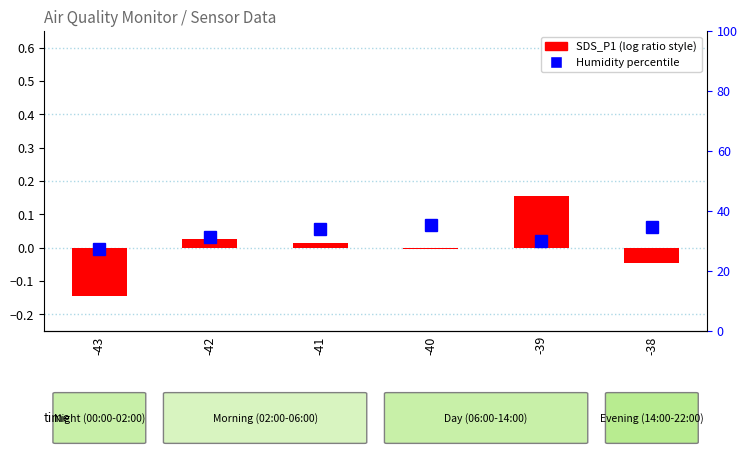

What is the value of the Humidity percentile bar at the 6th from the left?

34.7